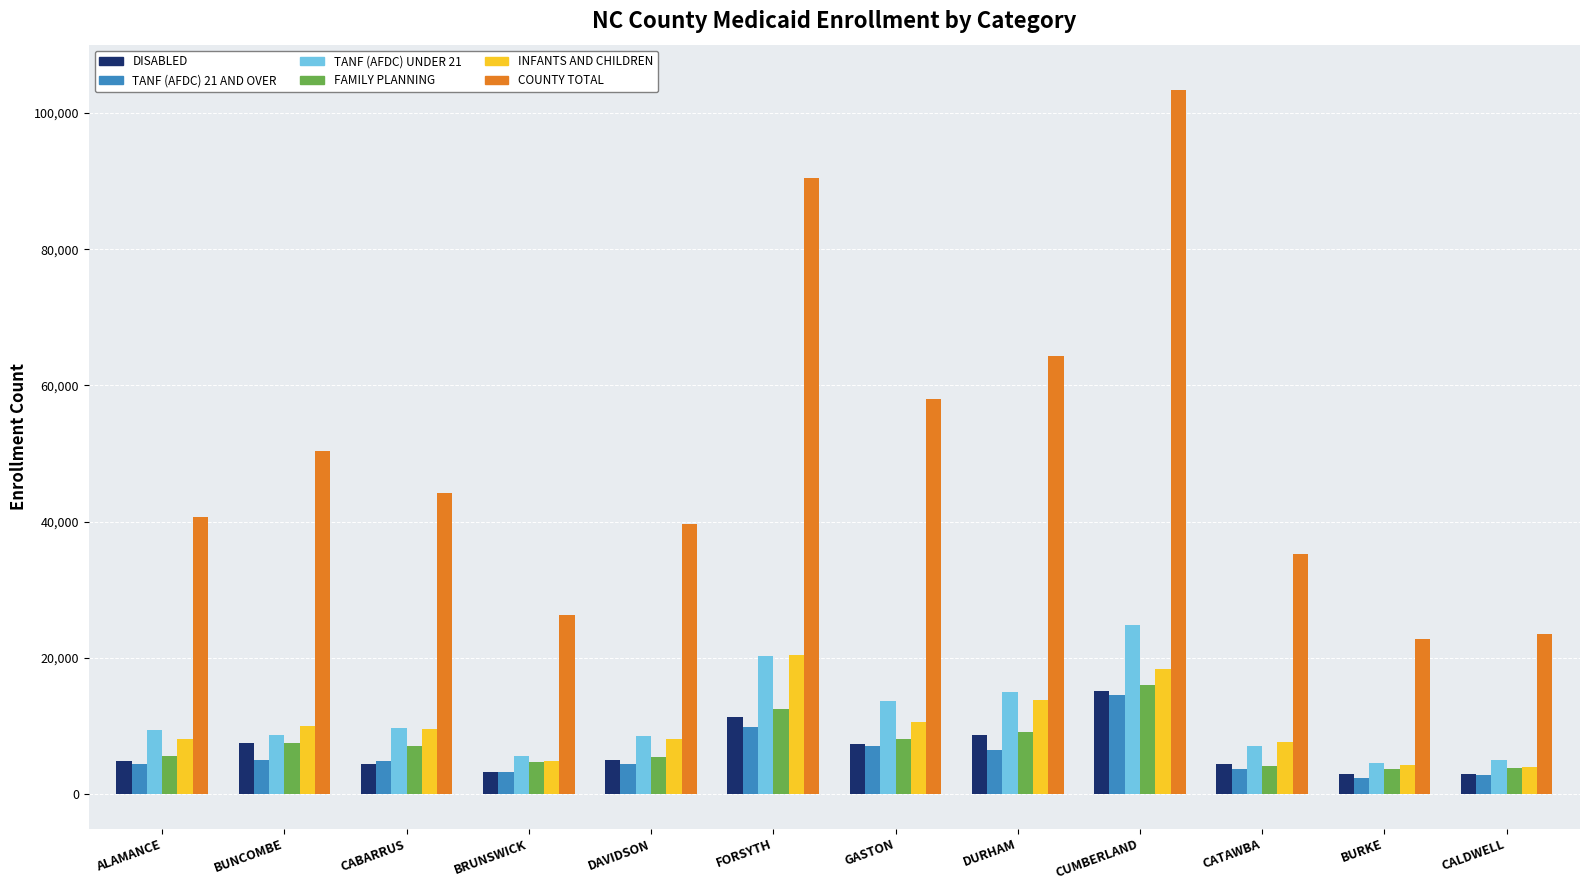

How many groups of bars are there?

12